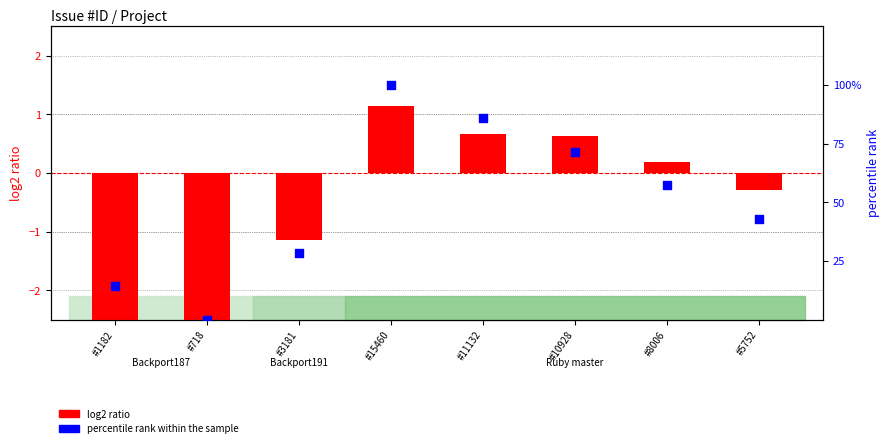

Which series has the largest Y range (max minus min)?

percentile rank within the sample